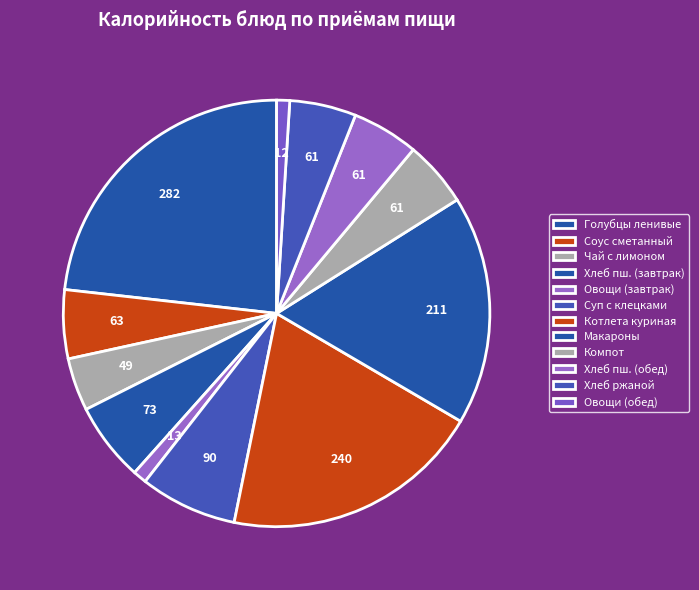

Which slice is the largest?

Голубцы ленивые (гречневая каша)